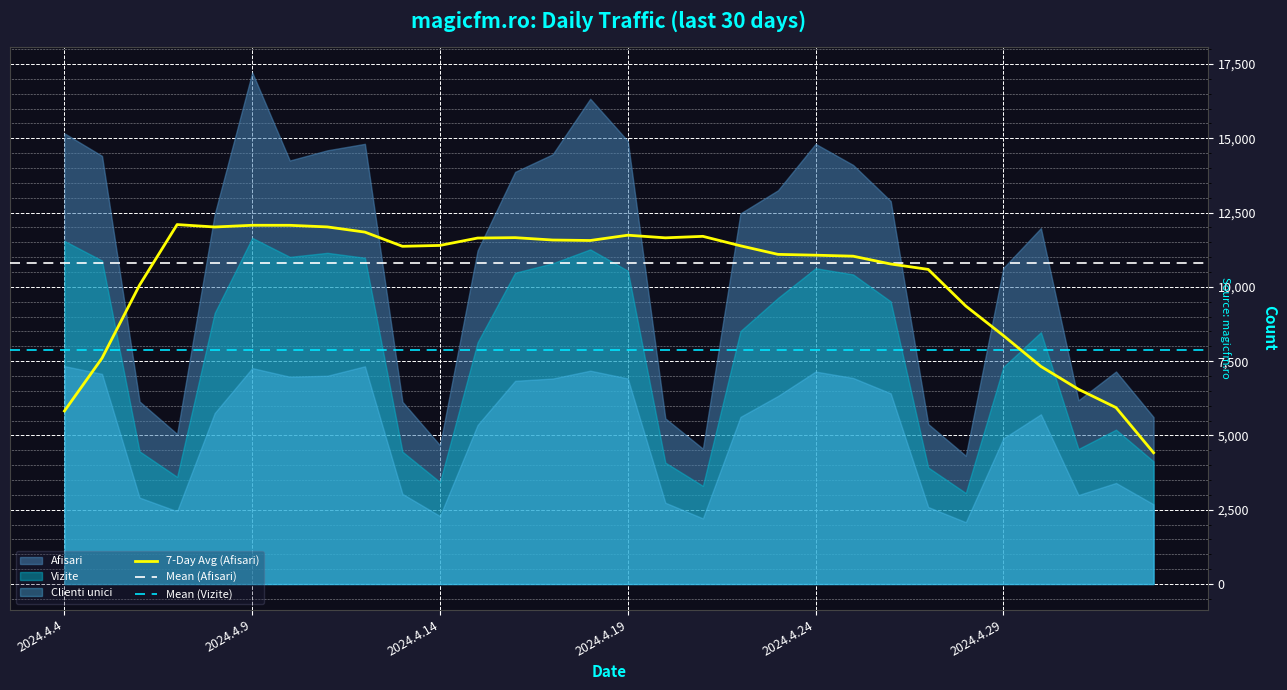

At which category does Afisari reach its first local valley?

2024.4.7